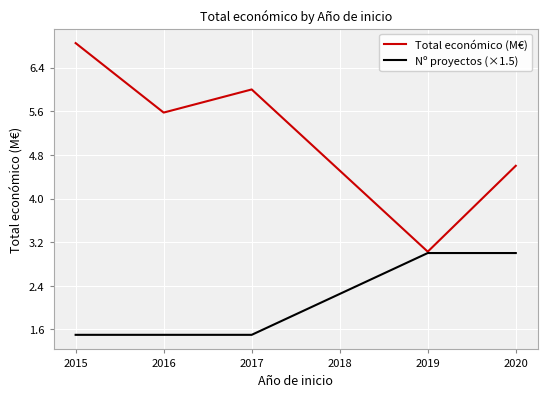

What is the difference between the maximum and second lowest values in the Total económico (M€) series?

2.3